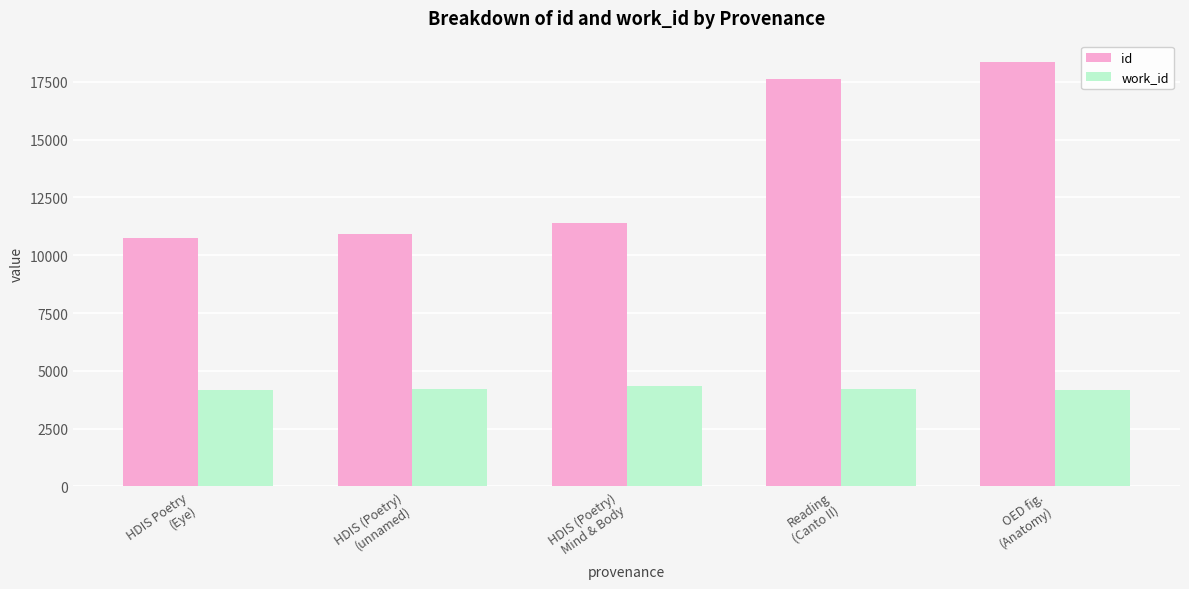

Is the value of id at OED fig.
(Anatomy) greater than the value of work_id at HDIS (Poetry)
Mind & Body?

Yes